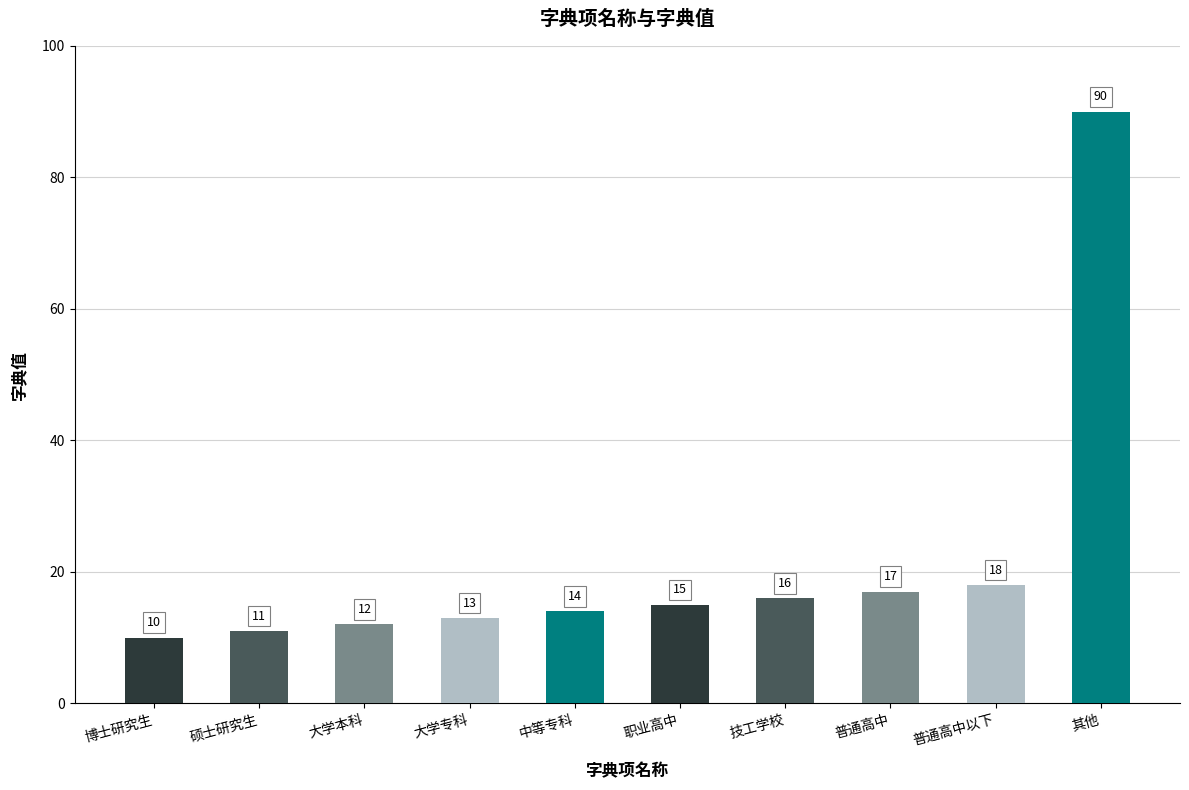

What is the minimum value shown in the chart?

10